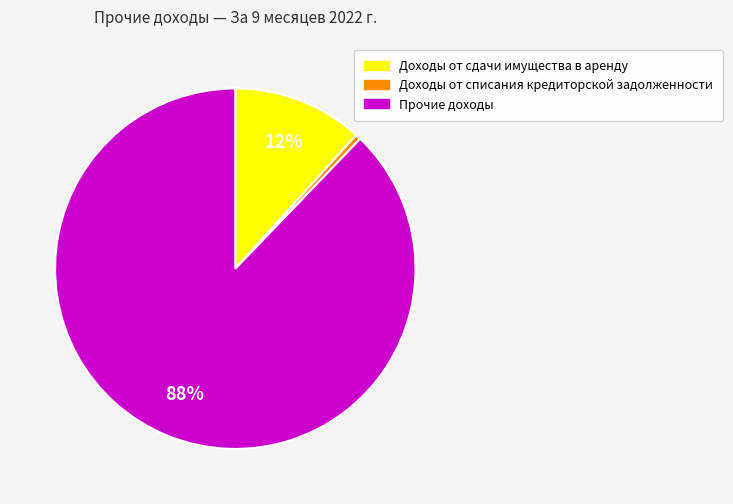

Which slice is the smallest?

Доходы от списания кредиторской задолженности